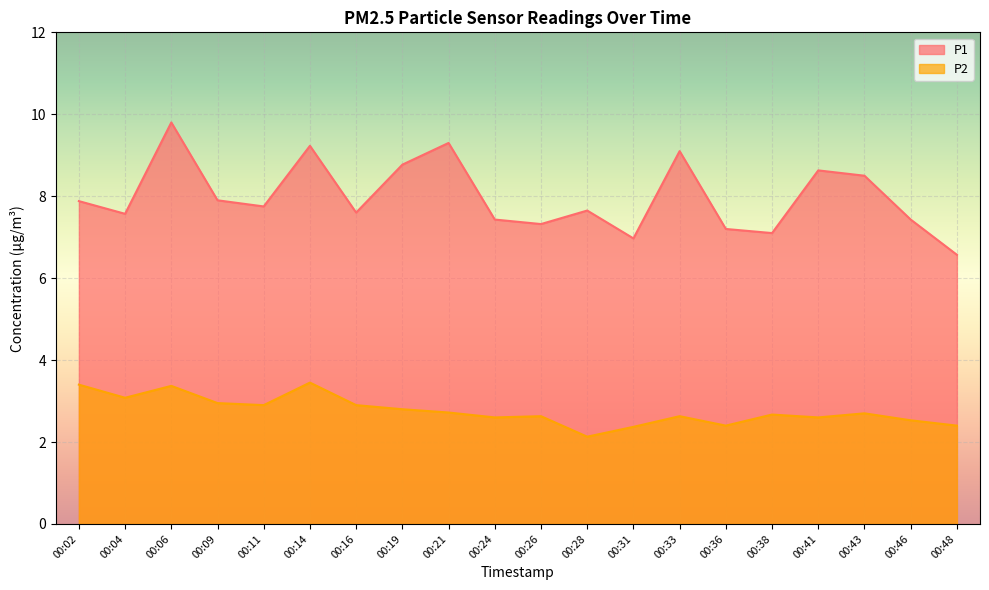

In P2, how many points are higher than both neighbors (excluding endpoints)?

6